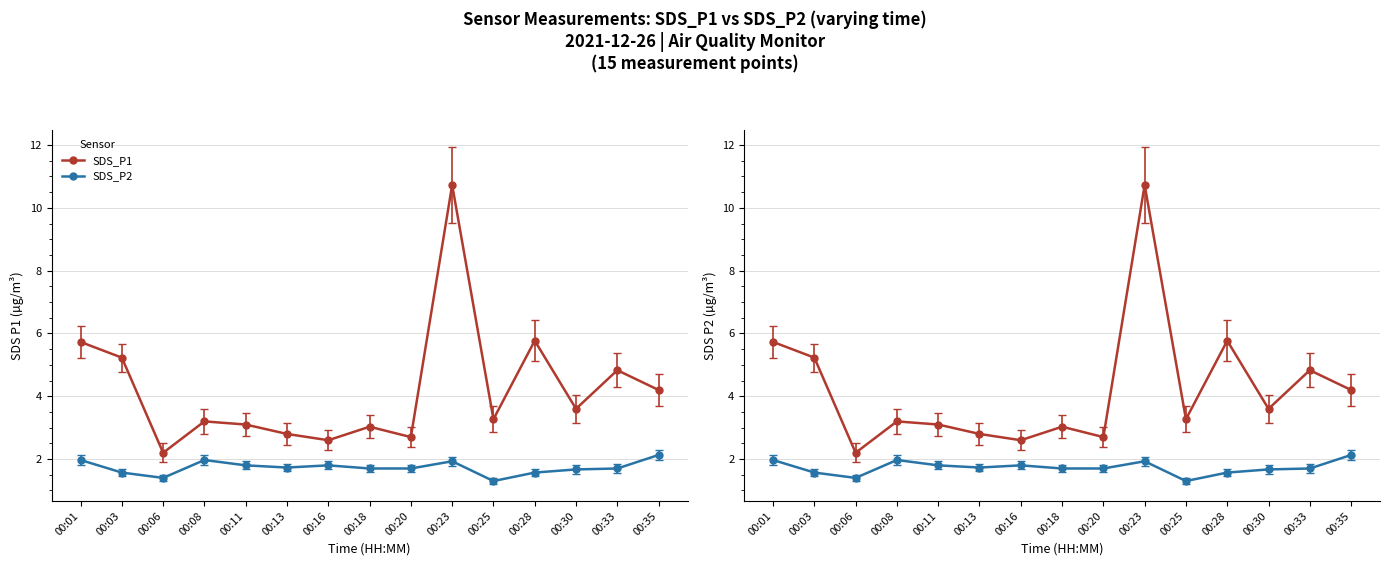

What is the value of the SDS_P1 point at the 6th from the left?

2.8